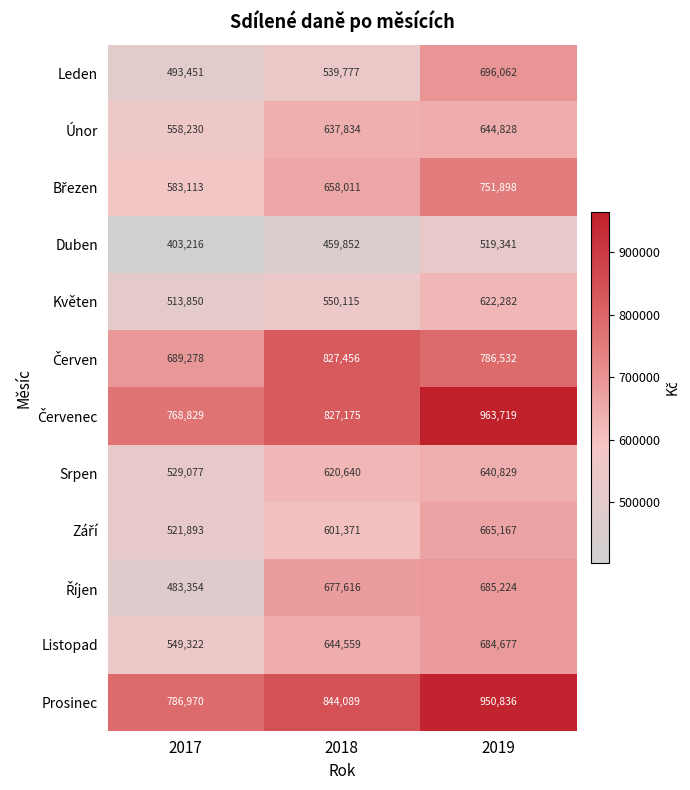

What is the approximate value of Listopad at 2019, to the nearest 50?

684700